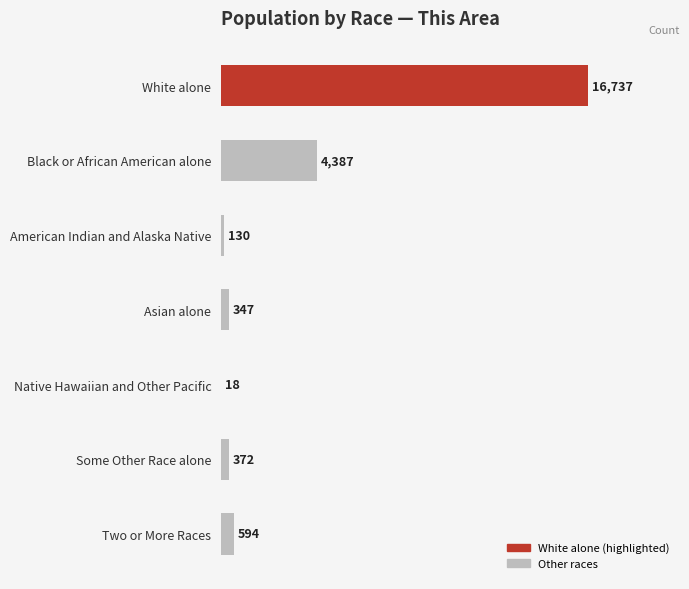

Approximately how many times larger is the value at Black or African American alone compared to Native Hawaiian and Other Pacific?

243.7